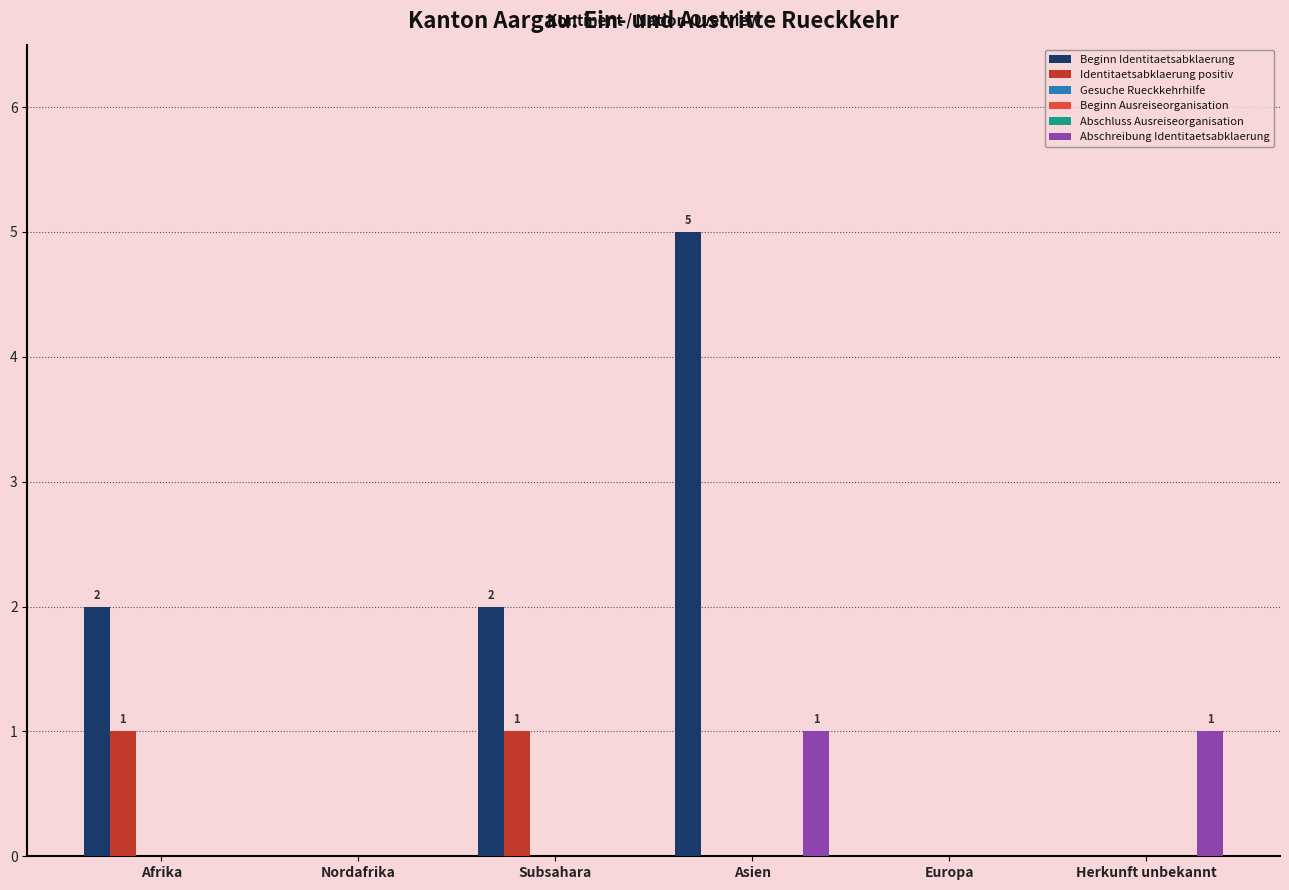

Is it true that Beginn Identitaetsabklaerung equals 3 at Nordafrika?

False